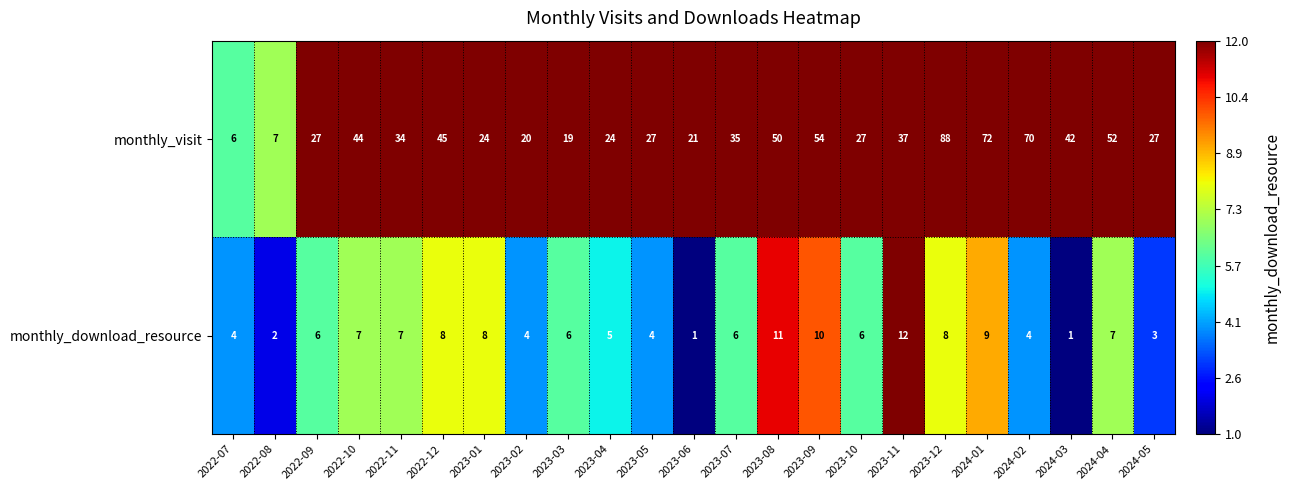

What is the difference between the monthly_visit values at 2022-08 and 2023-03?

12